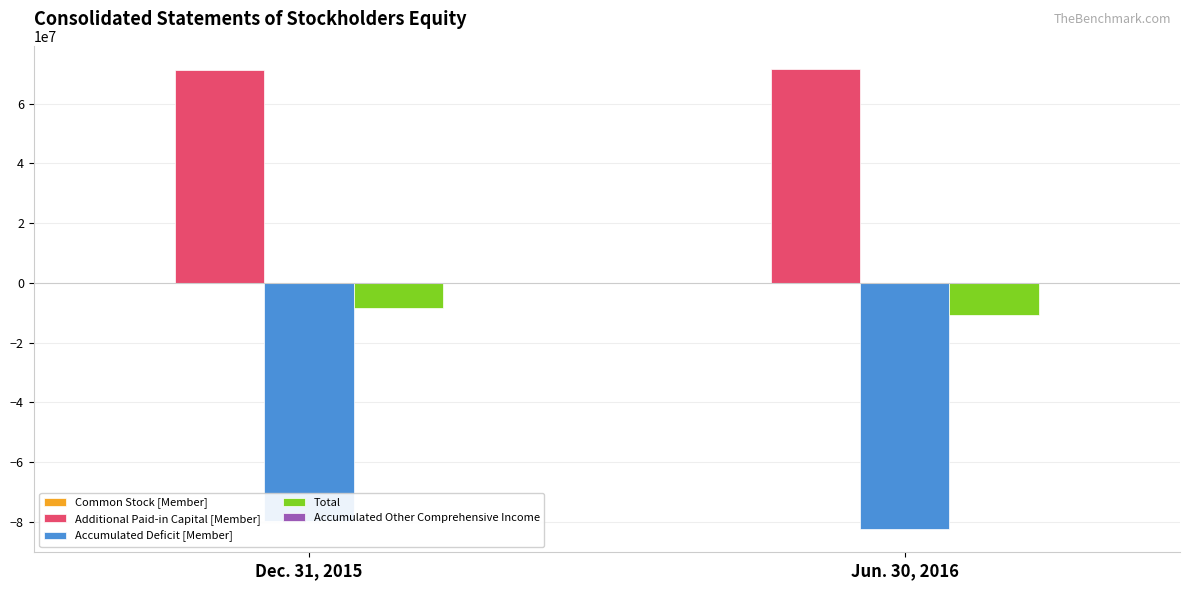

Count the number of categories in the chart.

2